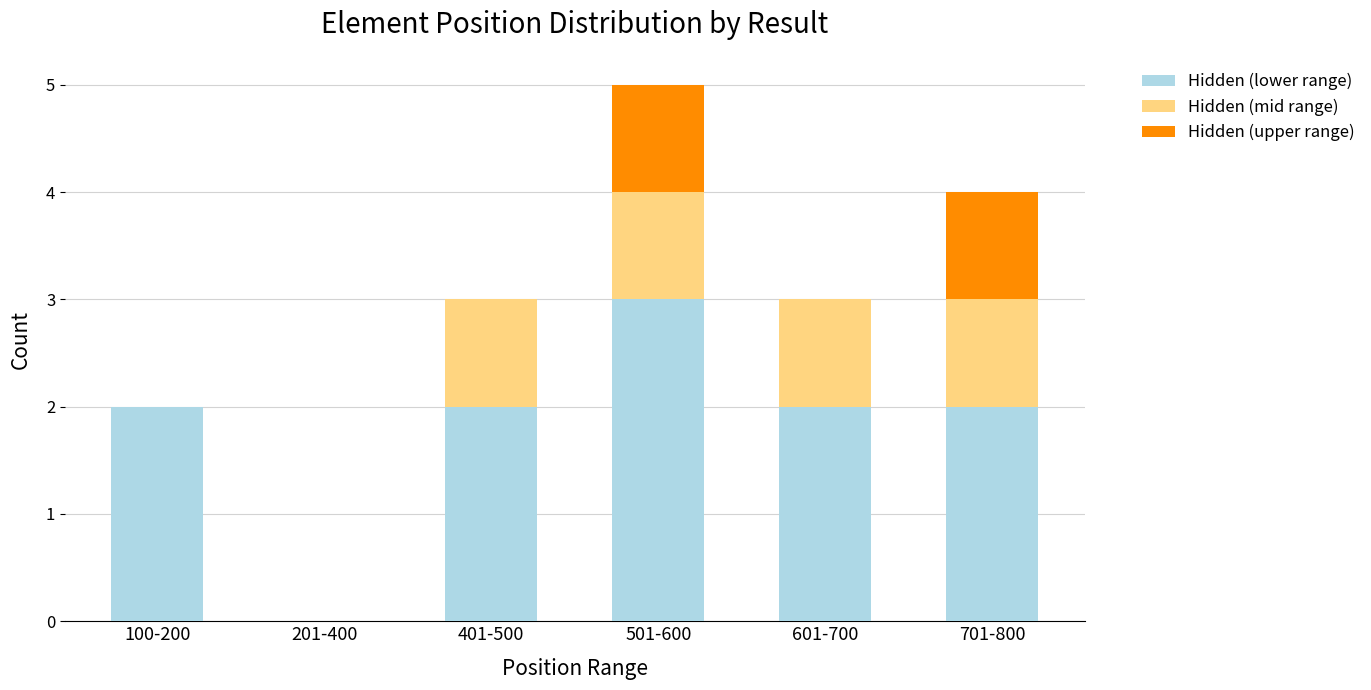

At which category is the sum across all series the highest?

501-600